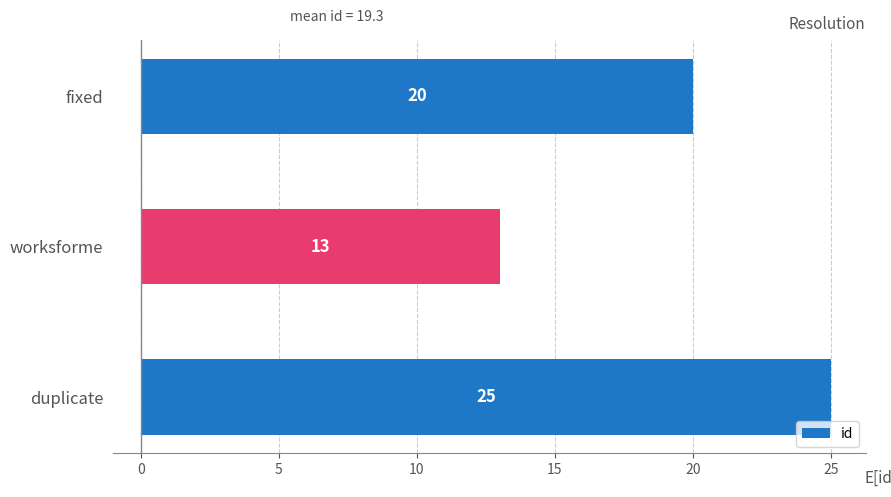

Reading bottom to top, extract all data points from this chart.

25	13	20